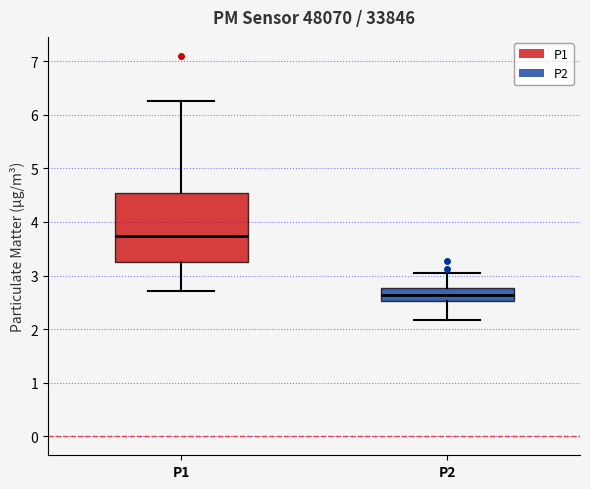

Reading left to right, read every box against the y-axis: the position of its median line, the range the box covers, and the ends of its whiskers. The values are not printed on the chart, so give them approximately, as read against the axis.

P1: median 3.7, box 3.3 to 4.5, whiskers 2.7 to 6.3
P2: median 2.6, box 2.5 to 2.8, whiskers 2.2 to 3.1